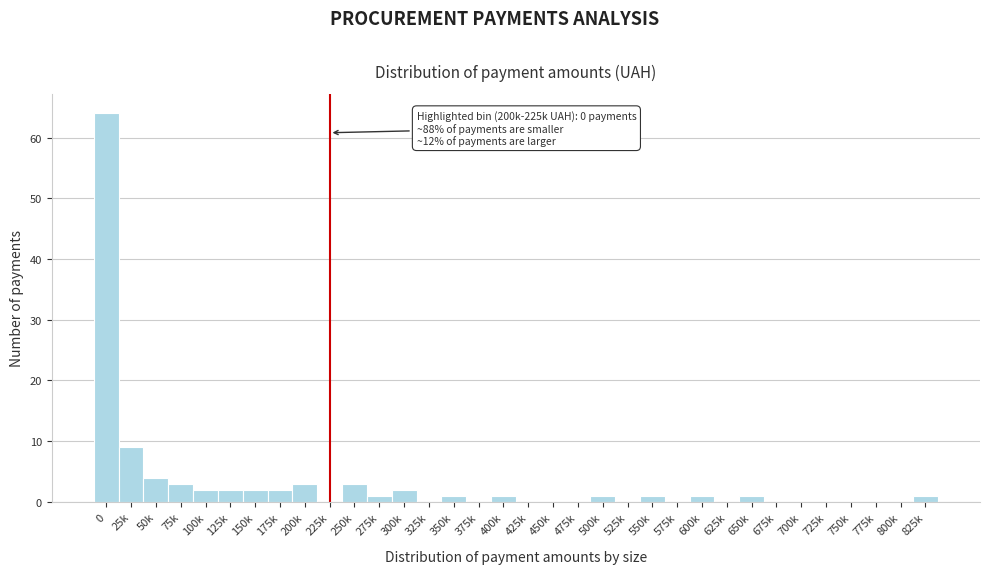

The chart shows a value of 1 at 600k. True or false?

True